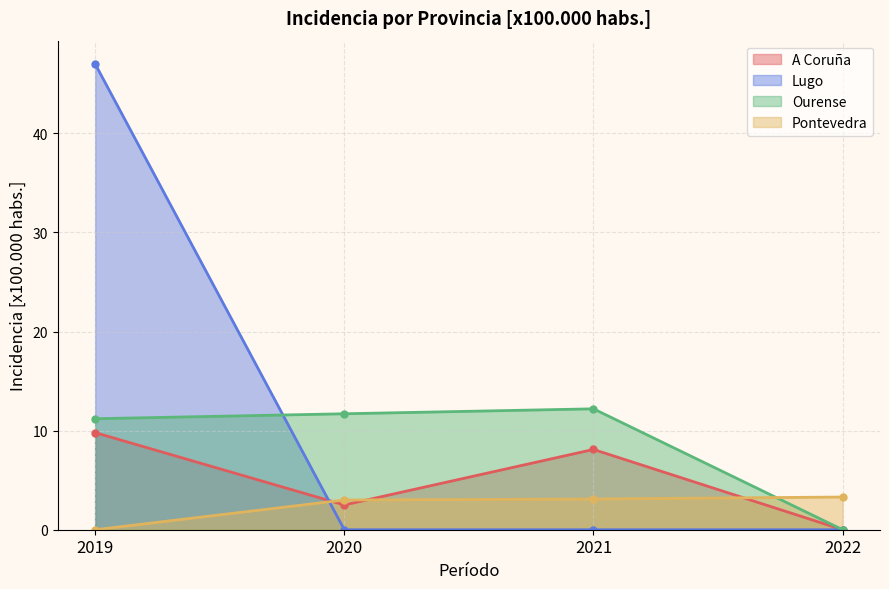

True or false: Lugo and A Coruña intersect in this chart.

True